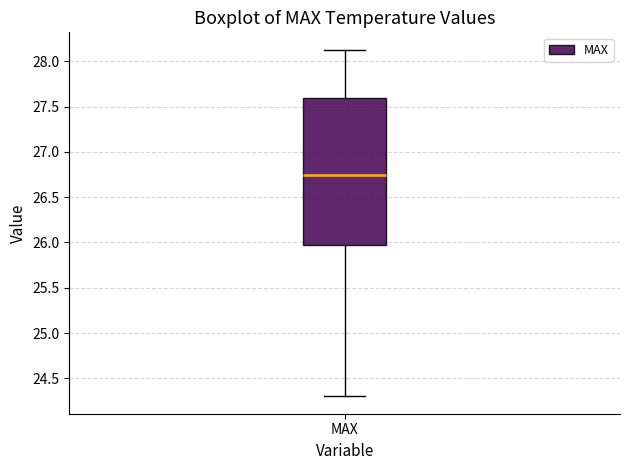

Transcribe this box plot: give where the median line is, the range the box spans, and where the two whiskers end, as read against the y-axis. The values are not printed on the chart, so give them approximately, as read against the axis.

median 26.75, box 26.00 to 27.60, whiskers 24.30 to 28.15